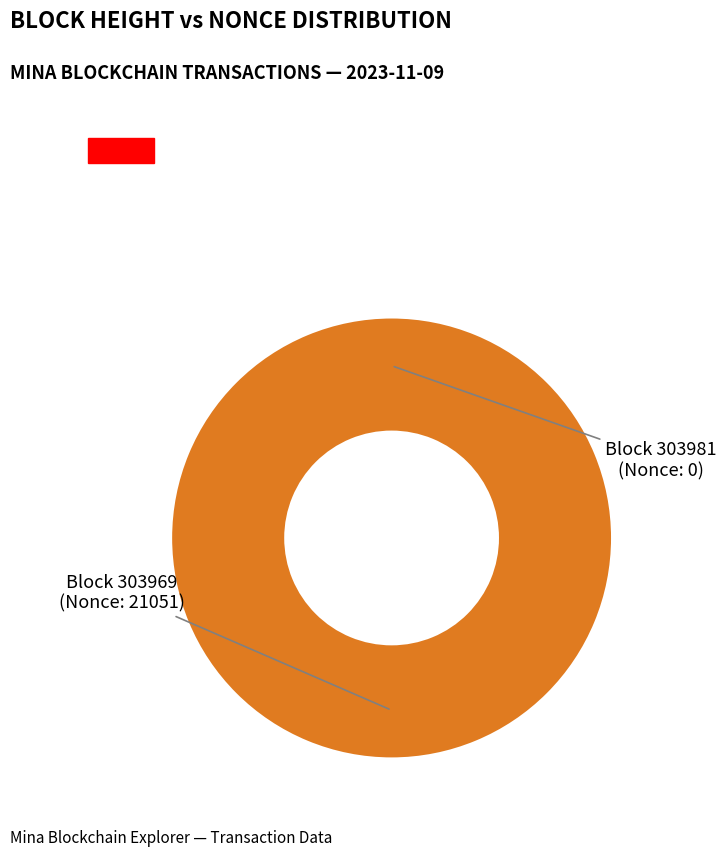

Is it true that 303981 is 0% of the pie?

True